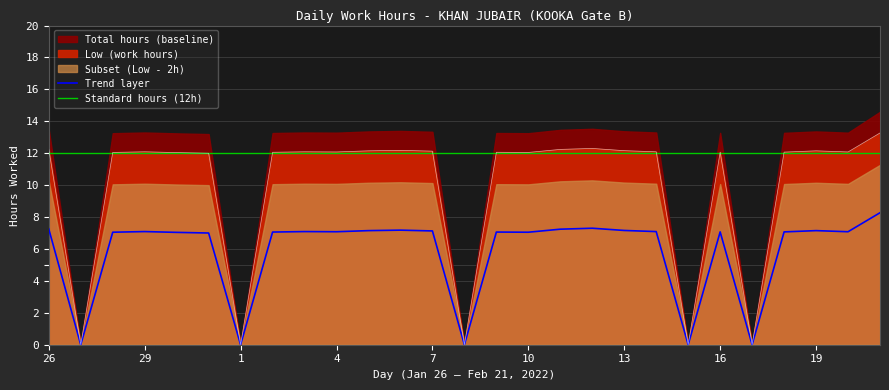

True or false: Standard hours (12h) has a value of 2.4 at 1.

False